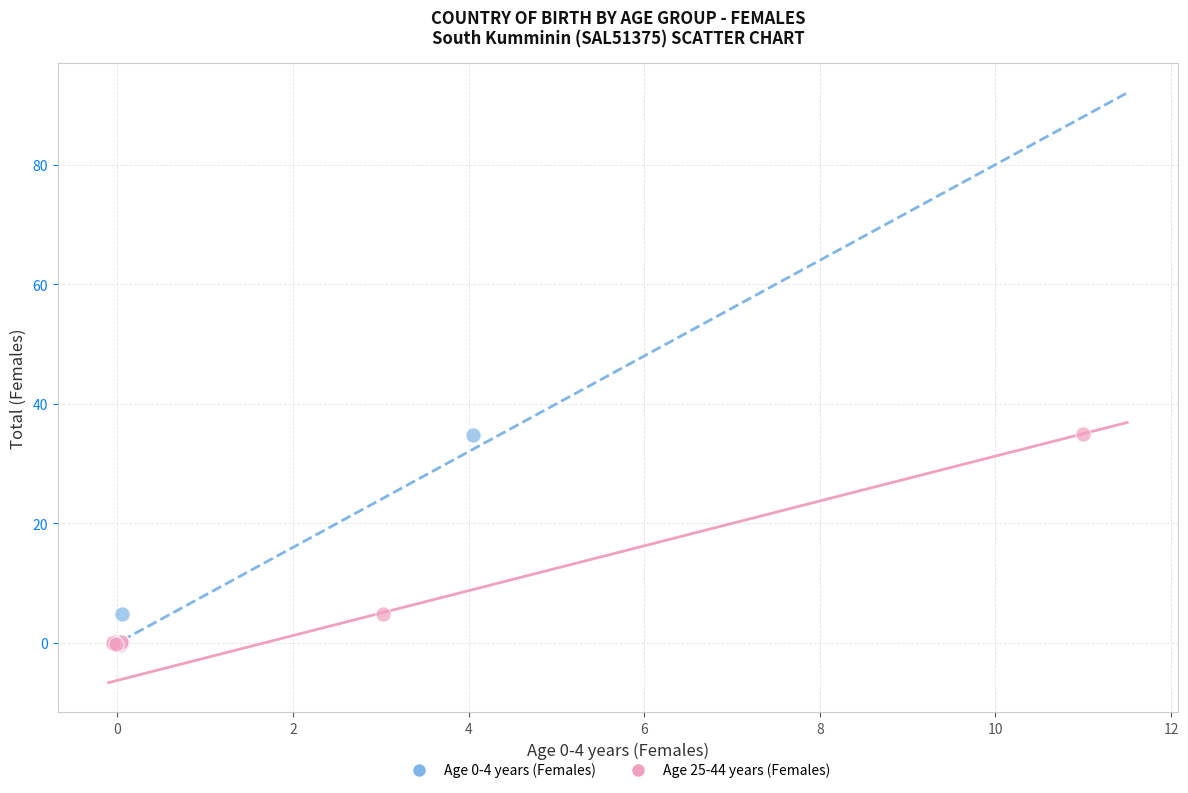

Which series has the widest spread of Y values?

Age 25-44 years (Females)